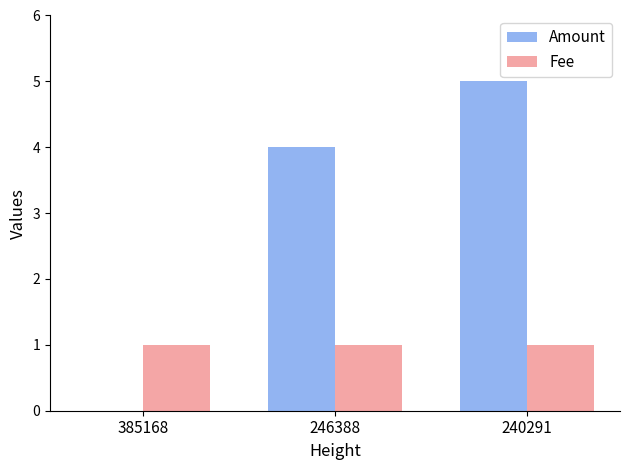

What is the maximum value shown in the chart?

5